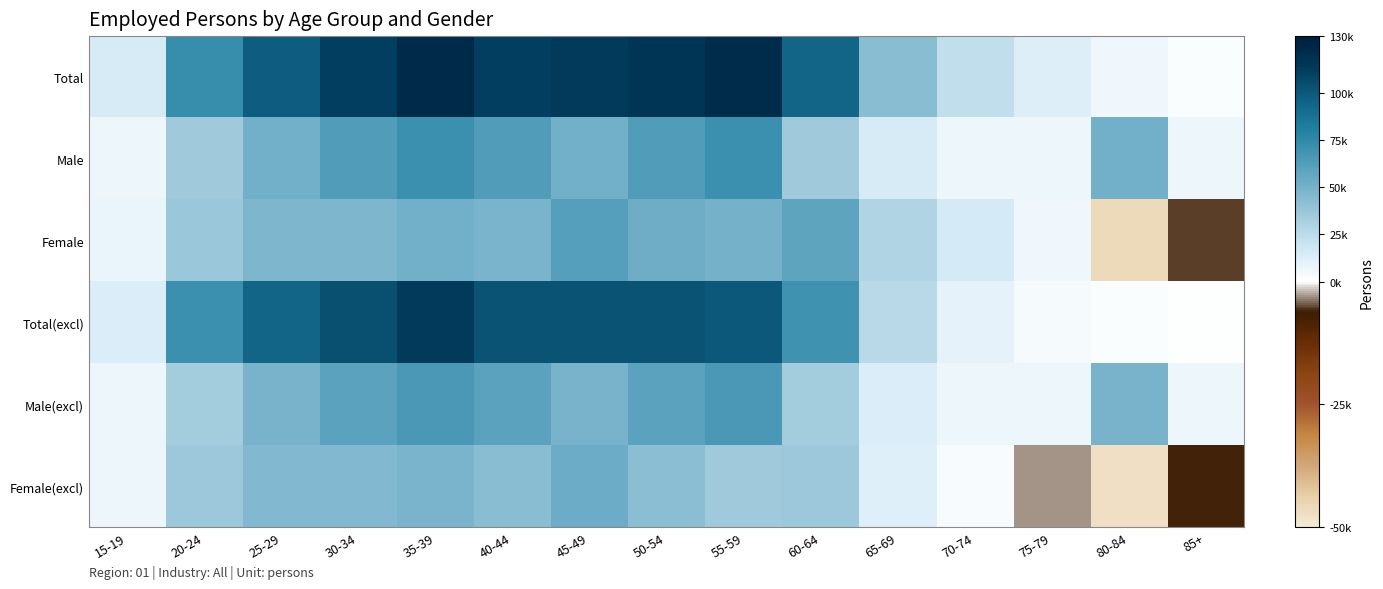

At which category is the sum across all series the highest?

35-39